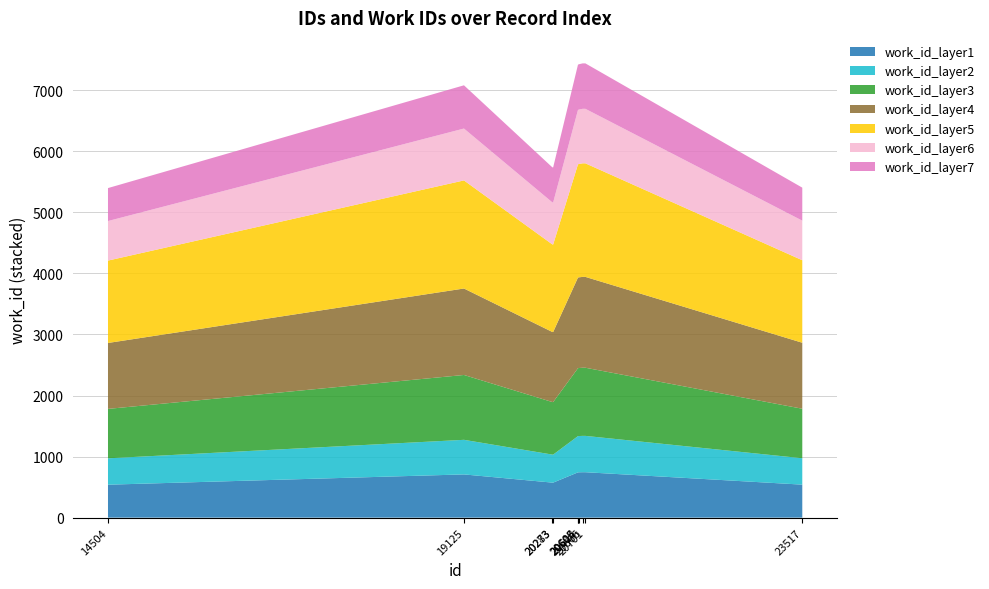

Reading right to left, transcribe all the data shown in this chart.

23517=5404	20701=7439	20666=7439	20614=7424	20606=7417	20605=7417	20283=5736	20273=5736	19125=7080	14504=5397